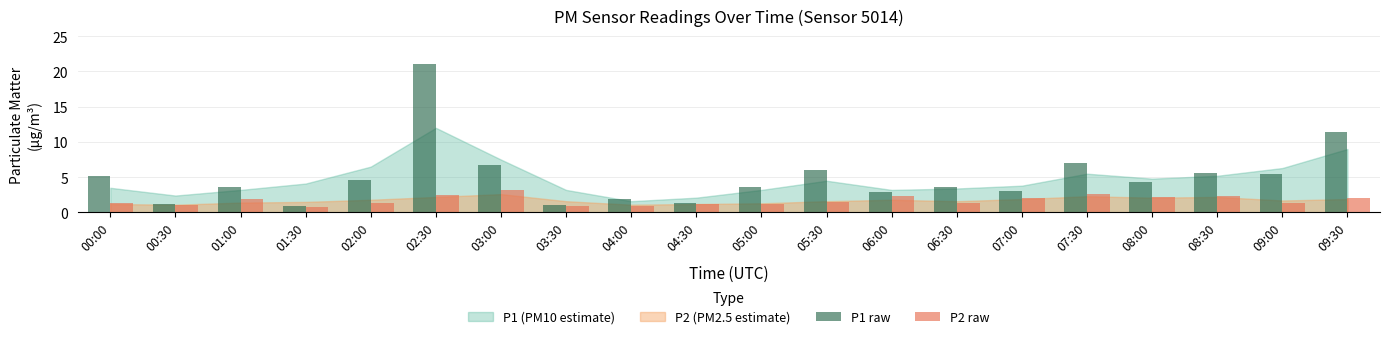

How many data points in P1 raw are above 4?

10